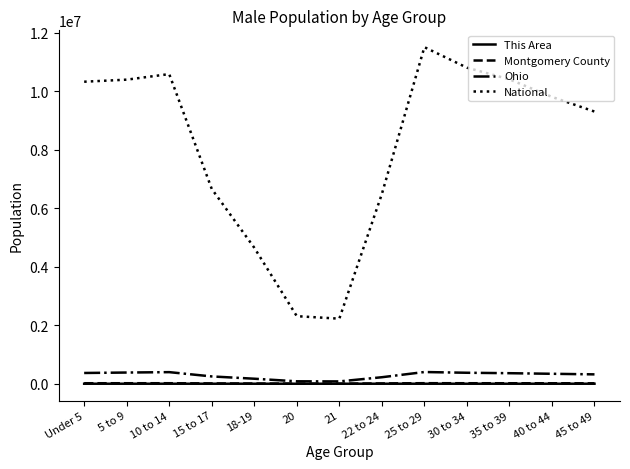

At how many categories does at least one series exceed 1806902?

13